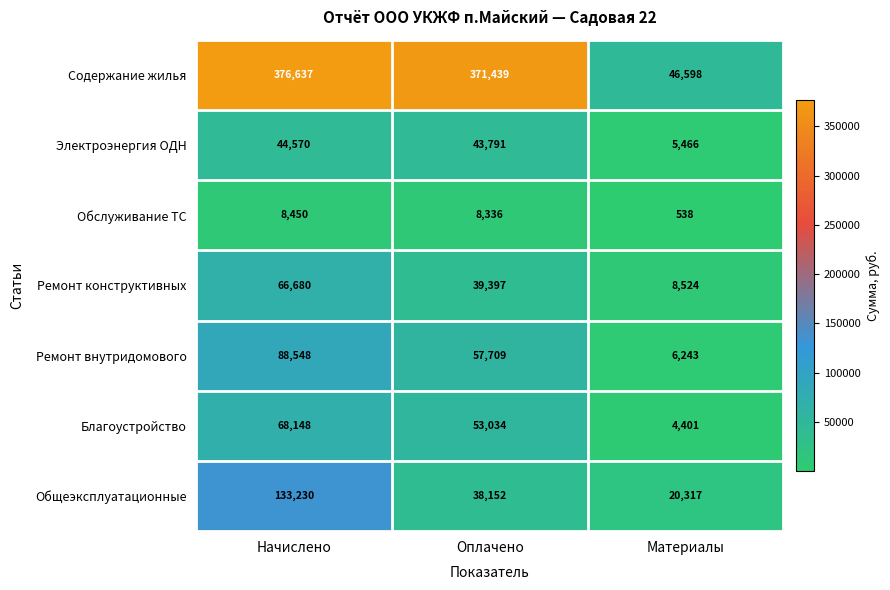

Where does the Общеэксплуатационные series first go above 38152?

Начислено